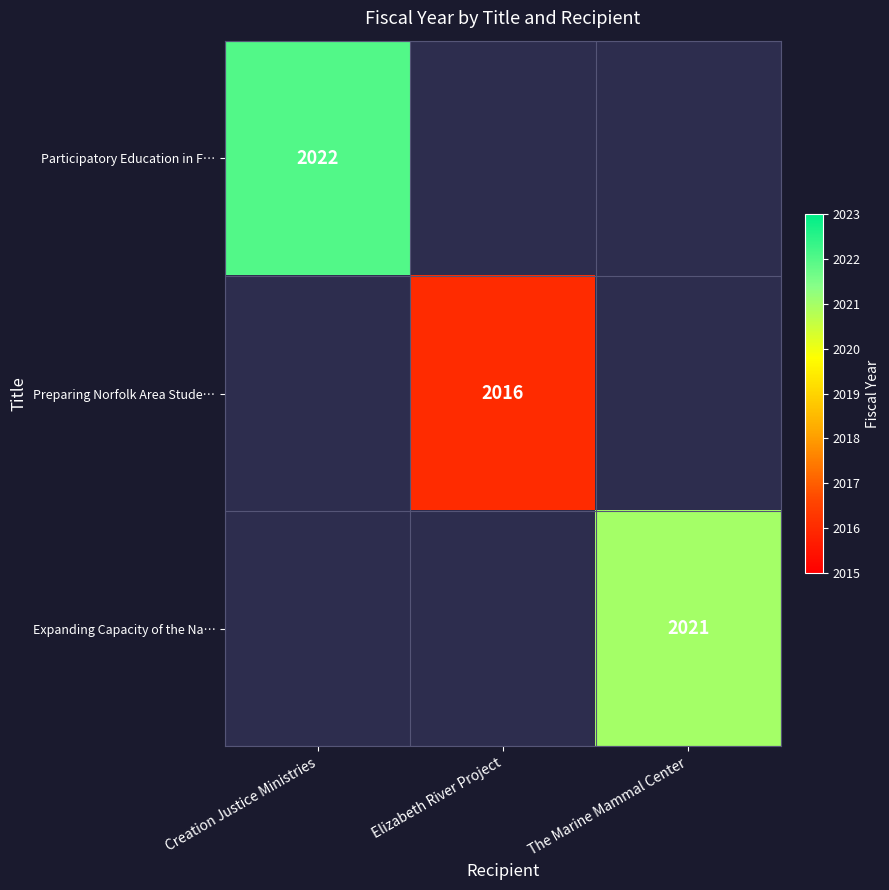

Is it true that Expanding Capacity of the Na… equals 2021 at The Marine Mammal Center?

True